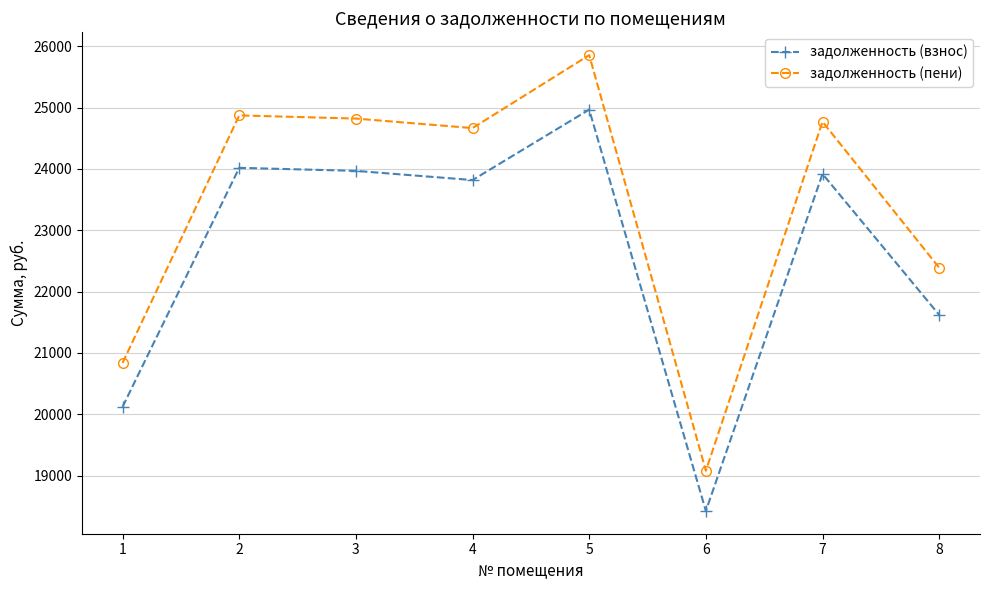

The задолженность (взнос) series shows 18425.0 at 6. True or false?

True